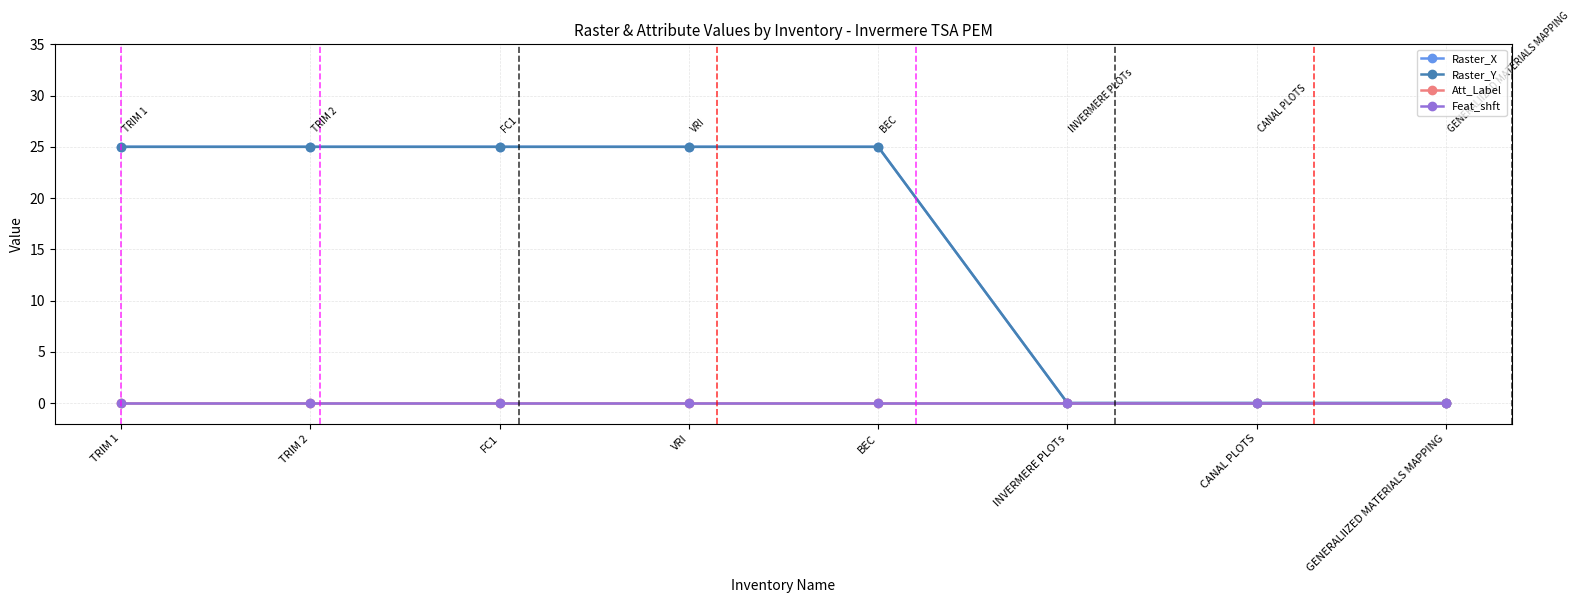

True or false: Att_Label and Raster_Y intersect in this chart.

False